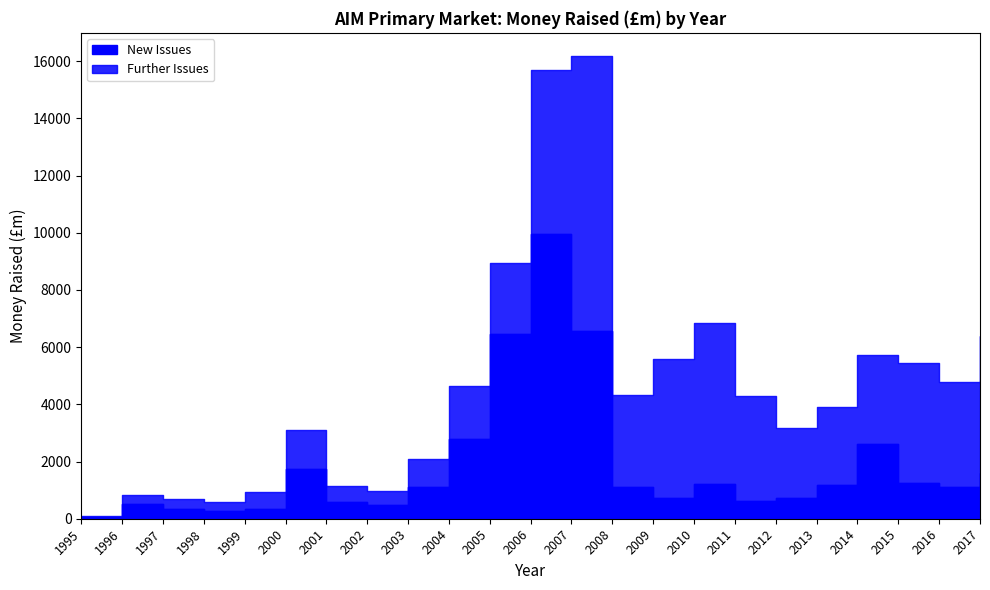

Between 2014 and 2004, which is larger?

2004